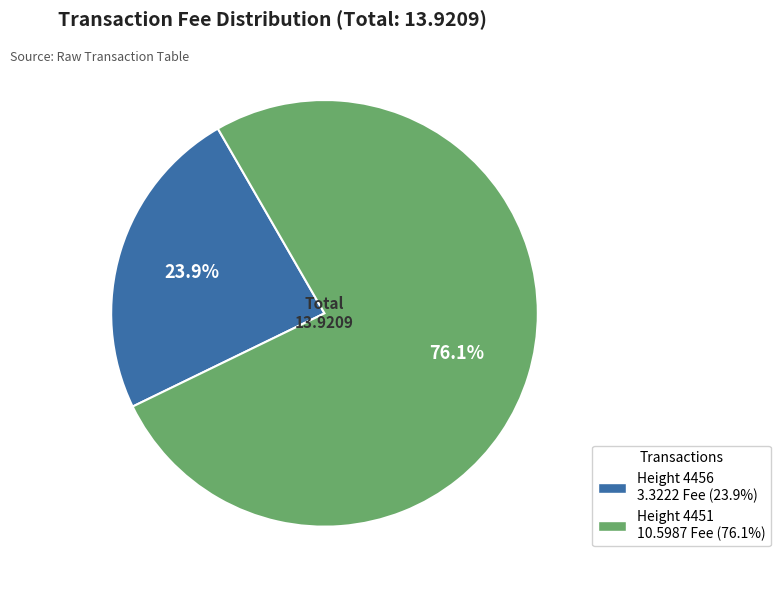

To the nearest percent, what percentage of the pie is Height 4451?

76%